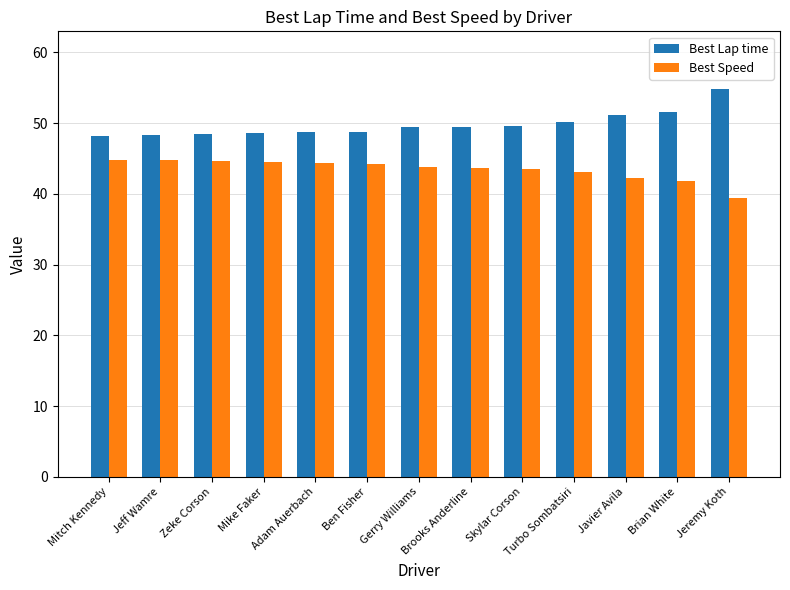

What is the difference between the maximum and minimum values in the Best Speed series?

5.4